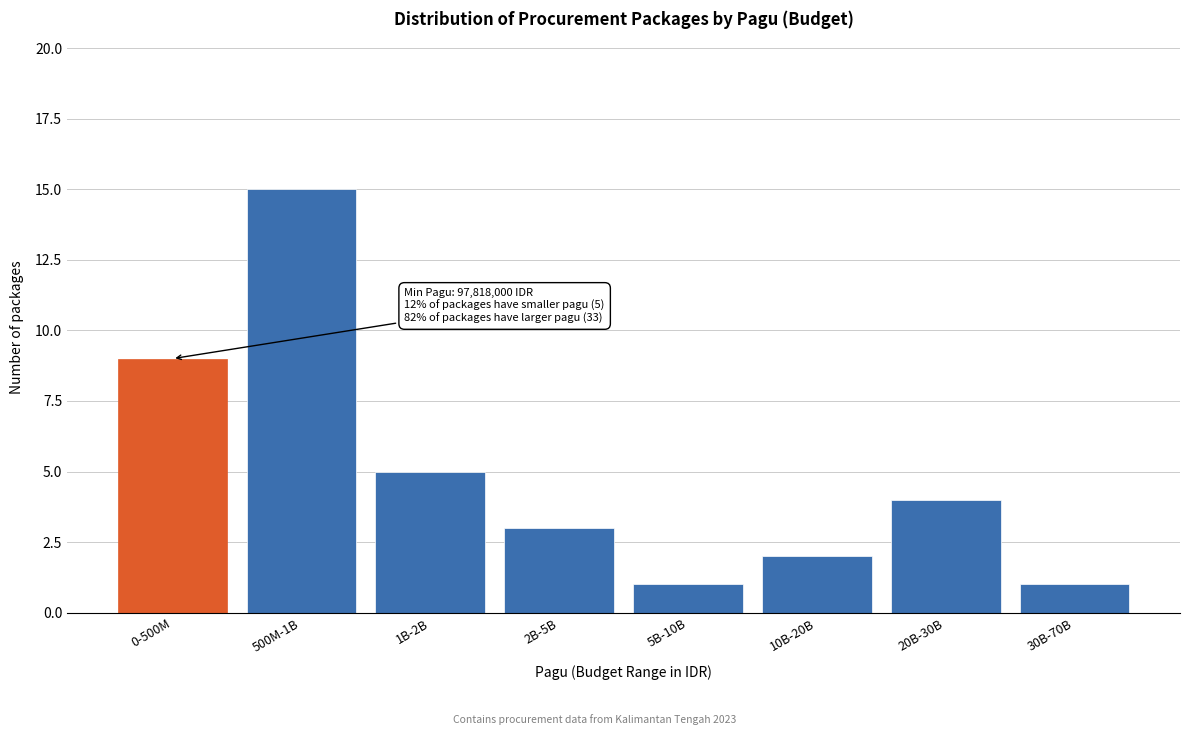

Reading left to right, what are all the values shown in this chart?

9	15	5	3	1	2	4	1